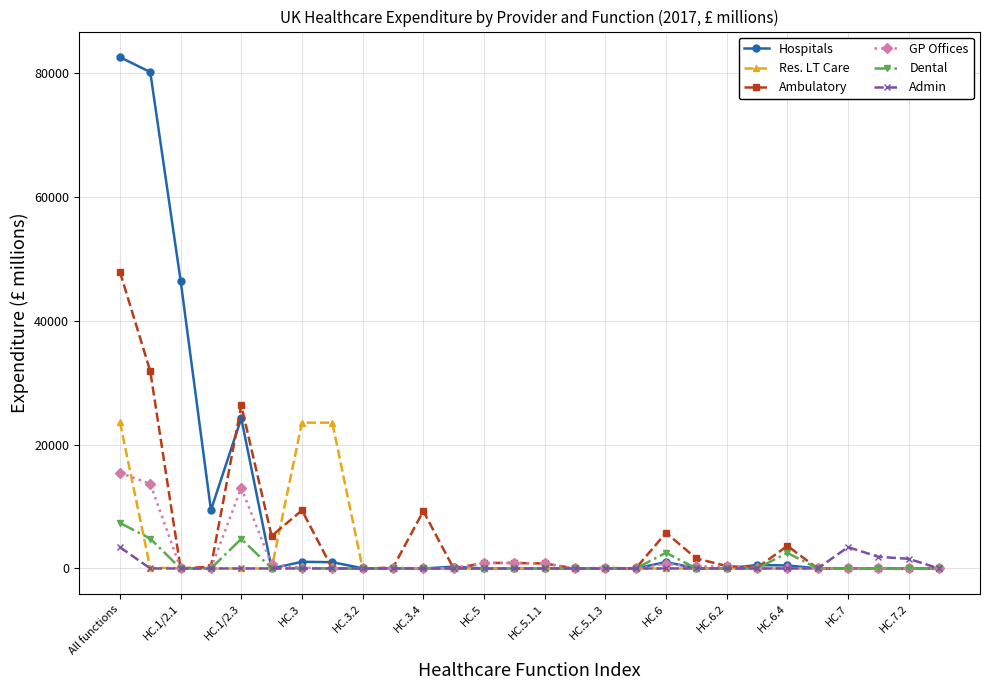

True or false: Hospitals has more than 0 points higher than both neighbors.

True